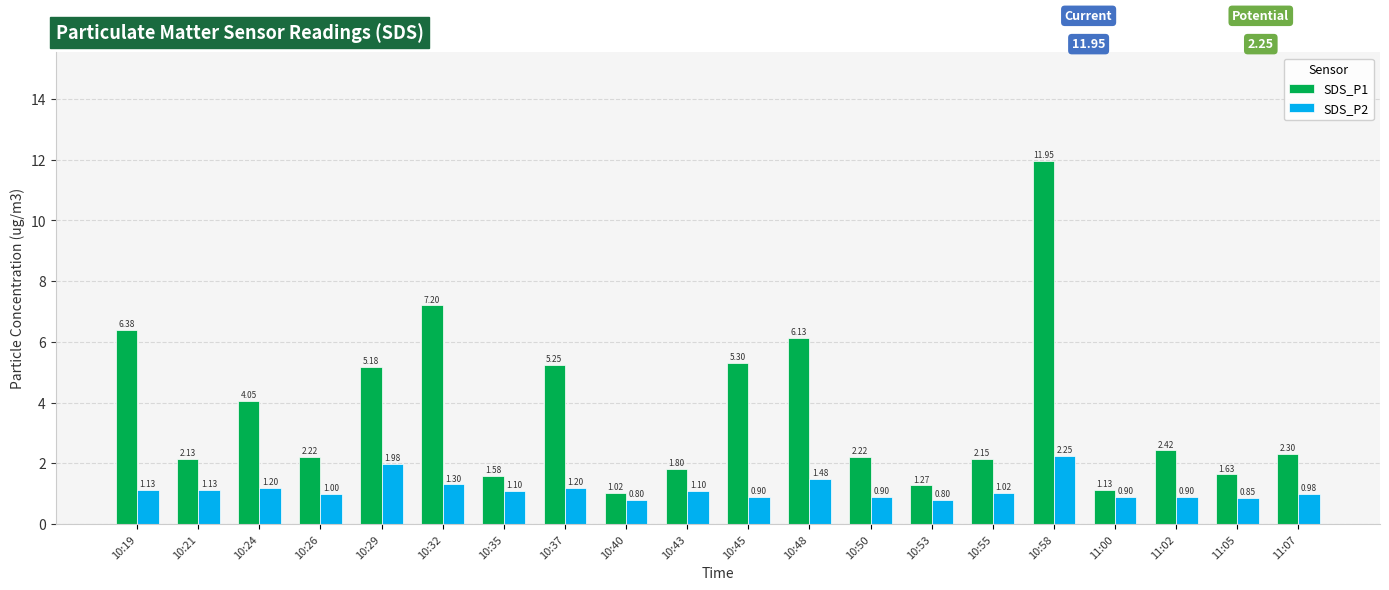

How many data points does each series have?

20